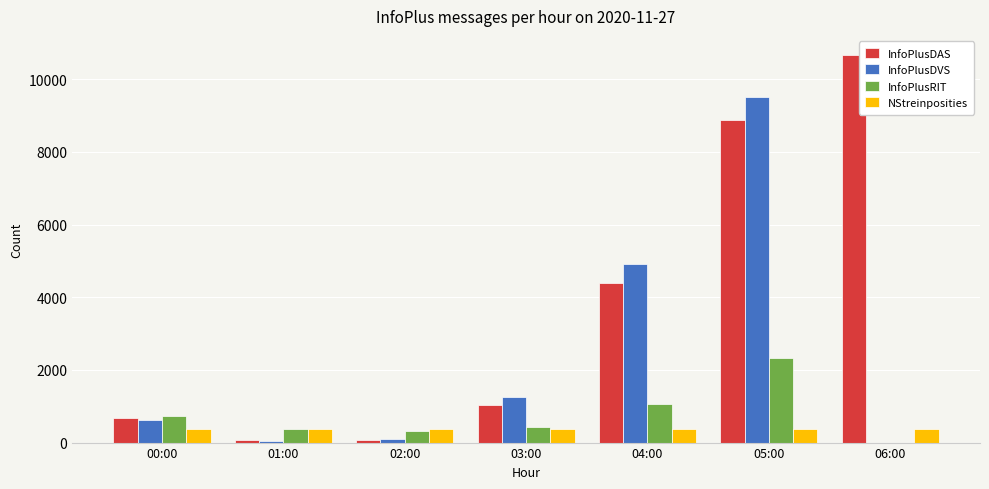

True or false: InfoPlusRIT has a value of 377 at 01:00.

True